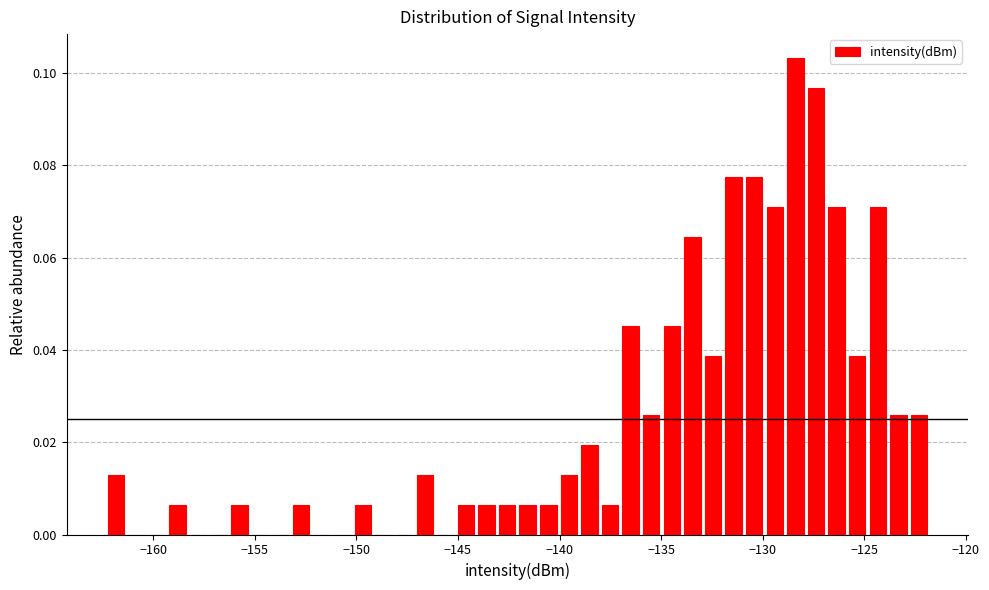

Around what value on the x-axis is the tallest bar? Give the approximate position of its centre, as read against the axis.

-128.5